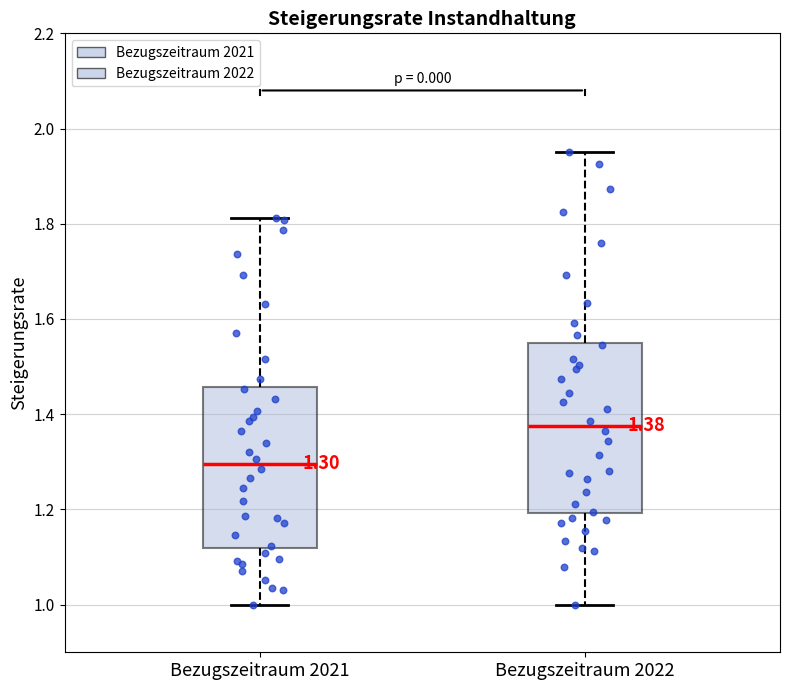

Which box is the tallest, from its lower edge to its upper edge?

Bezugszeitraum 2022